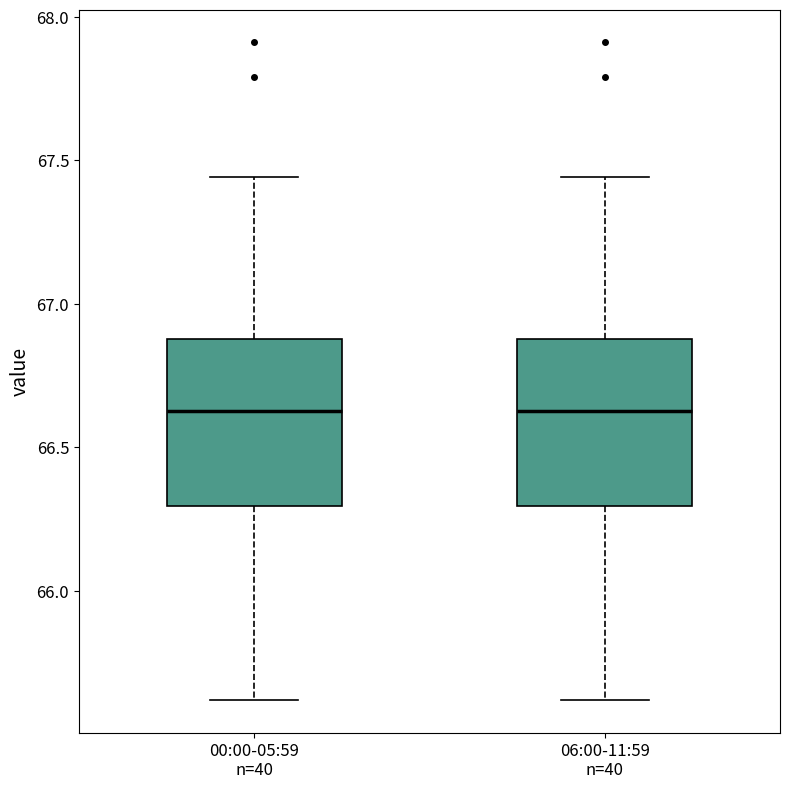

Reading left to right, transcribe this box plot: for each box, give where its median line is, the range the box spans, and where its two whiskers end, as read against the y-axis. The values are not printed on the chart, so give them approximately, as read against the axis.

00:00-05:59 n=40: median 66.65, box 66.30 to 66.90, whiskers 65.60 to 67.45
06:00-11:59 n=40: median 66.65, box 66.30 to 66.90, whiskers 65.60 to 67.45